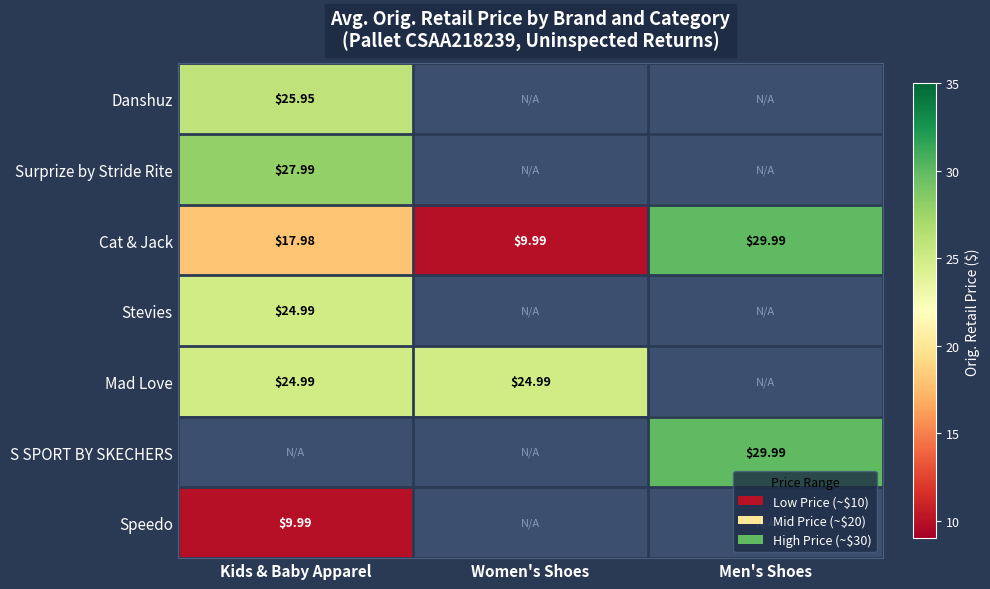

Read the Cat & Jack value at Men's Shoes.

30.0